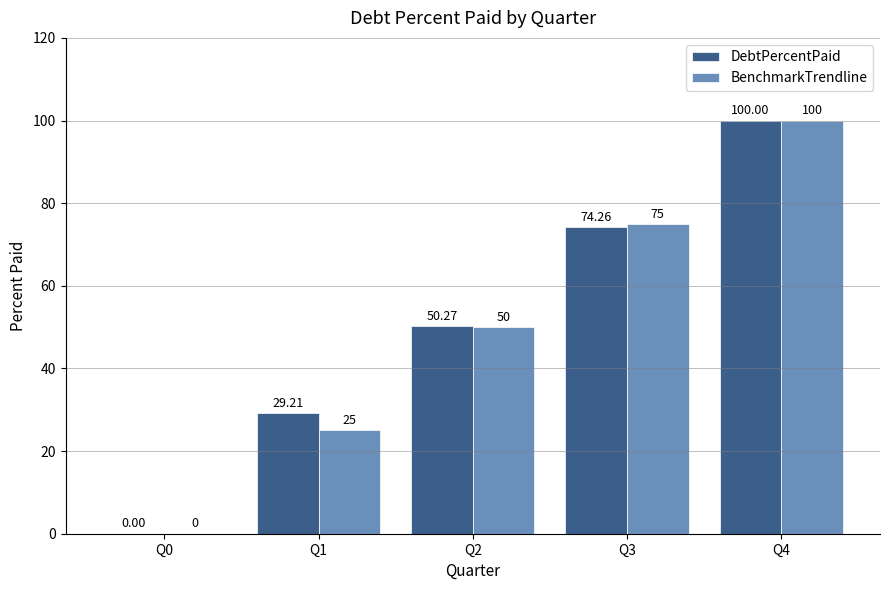

How many data points does each series have?

5